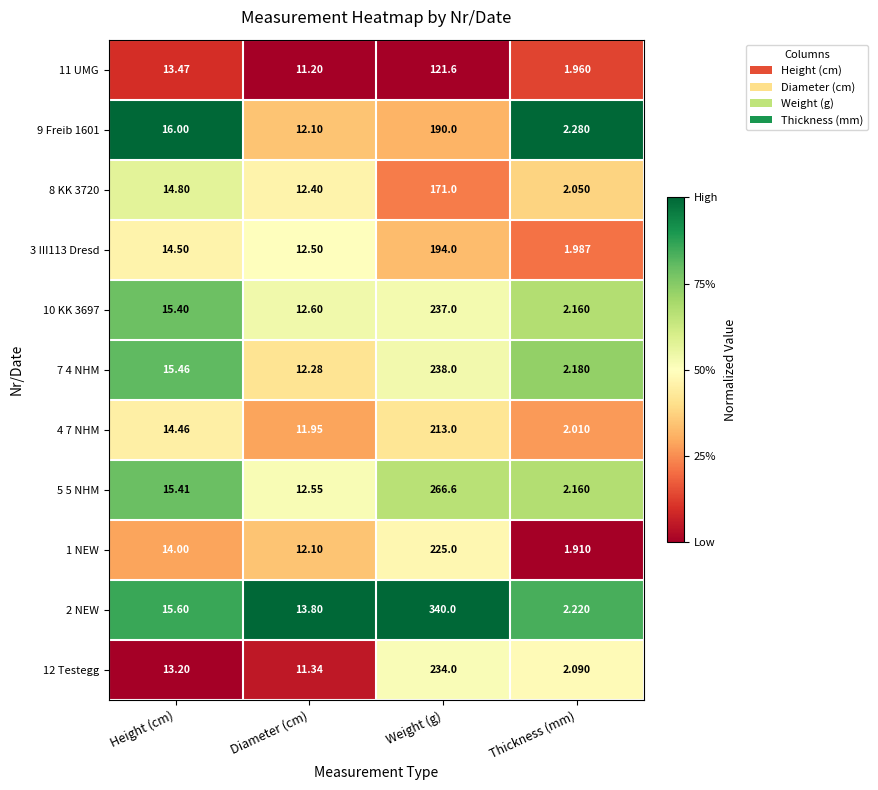

How many values in the 10 KK 3697 series exceed 15?

2